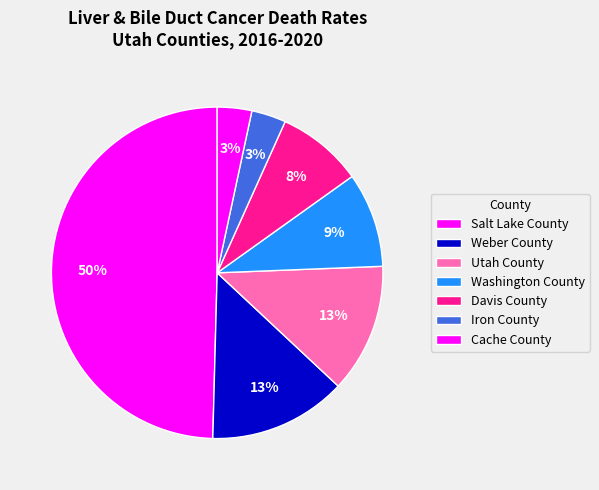

How many segments does this pie chart have?

7